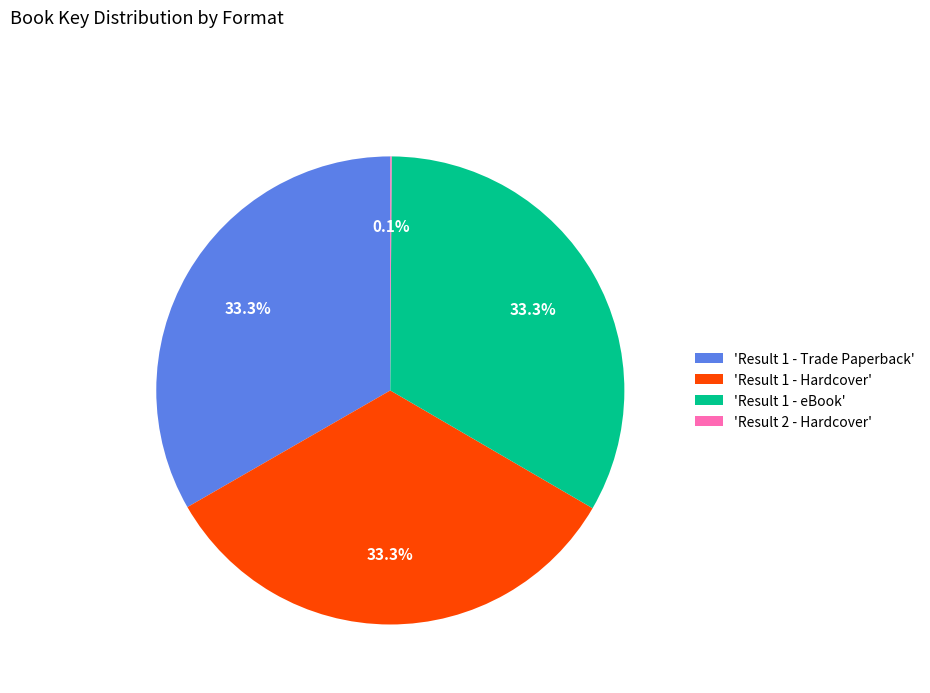

What portion of the pie excludes 'Result 1 - Trade Paperback'?

66.7%